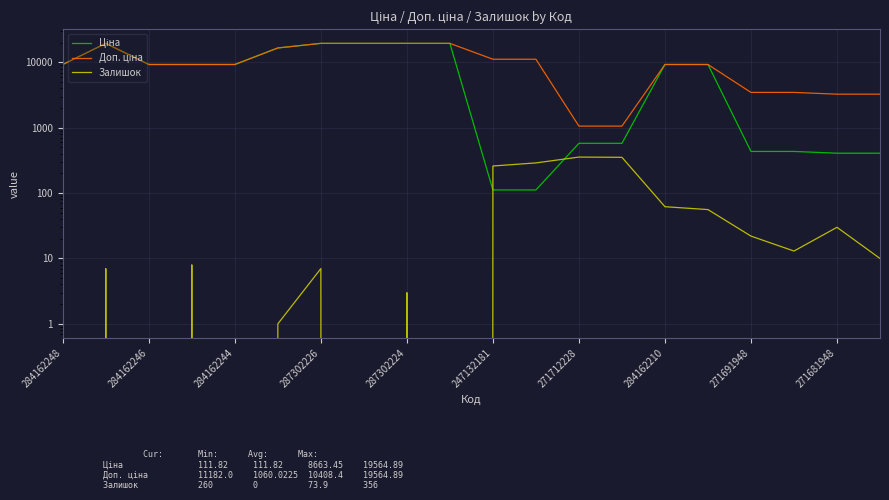

True or false: Залишок and Ціна intersect in this chart.

True